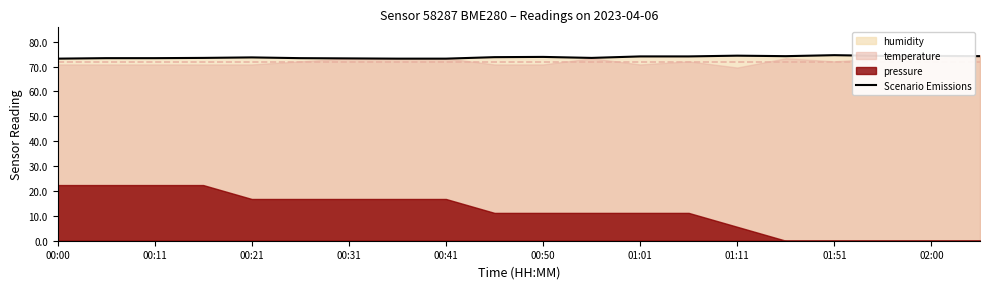

Is it true that the value at 19 is 19.5?

False